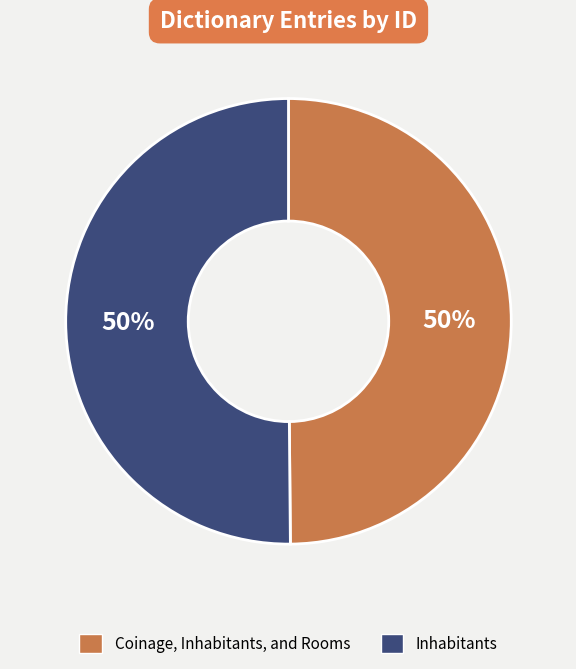

How many segments does this pie chart have?

2